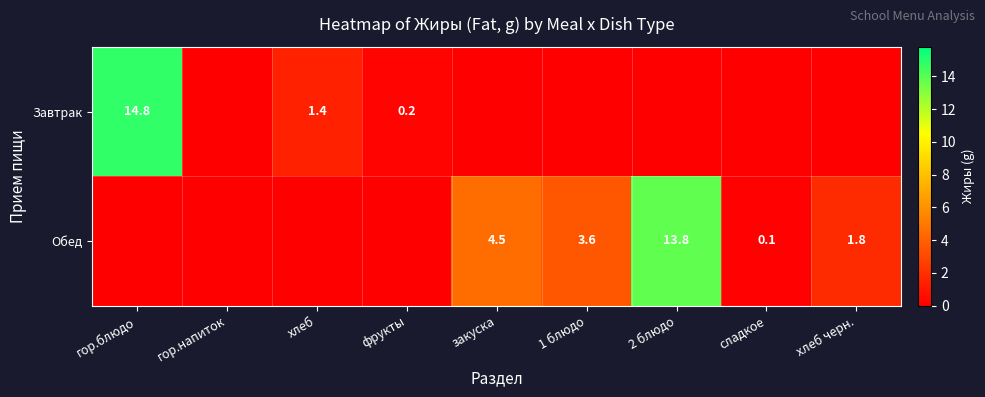

The Обед series shows 1.8 at хлеб черн.. True or false?

True